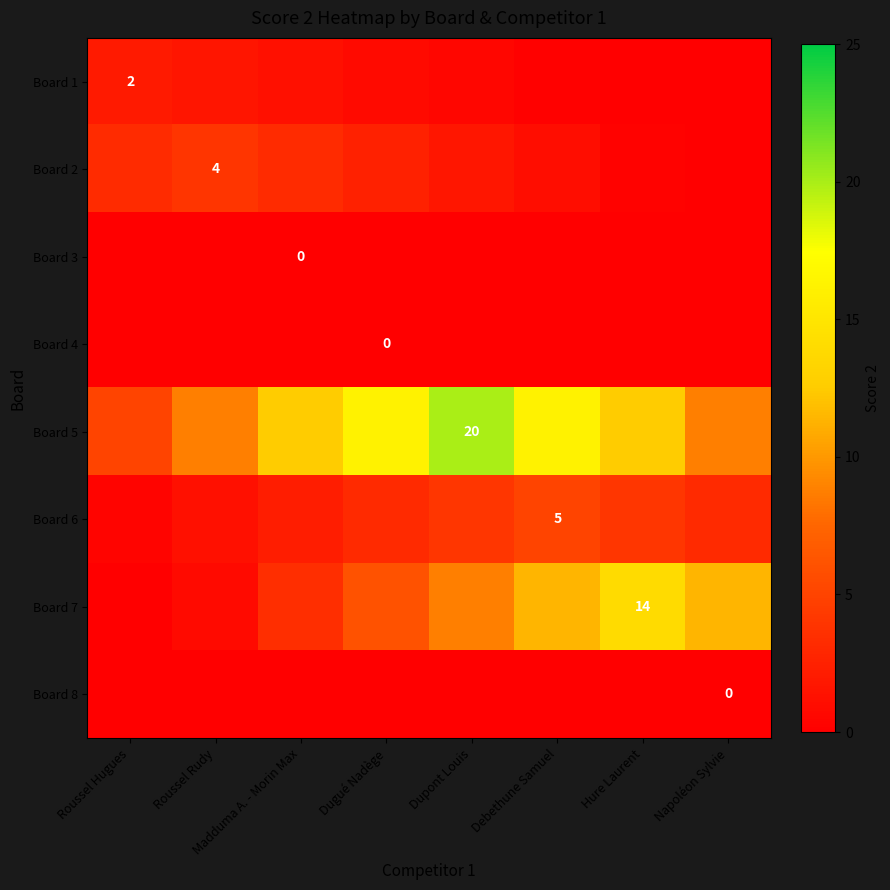

At which label does Board 6 reach its peak?

Debethune Samuel